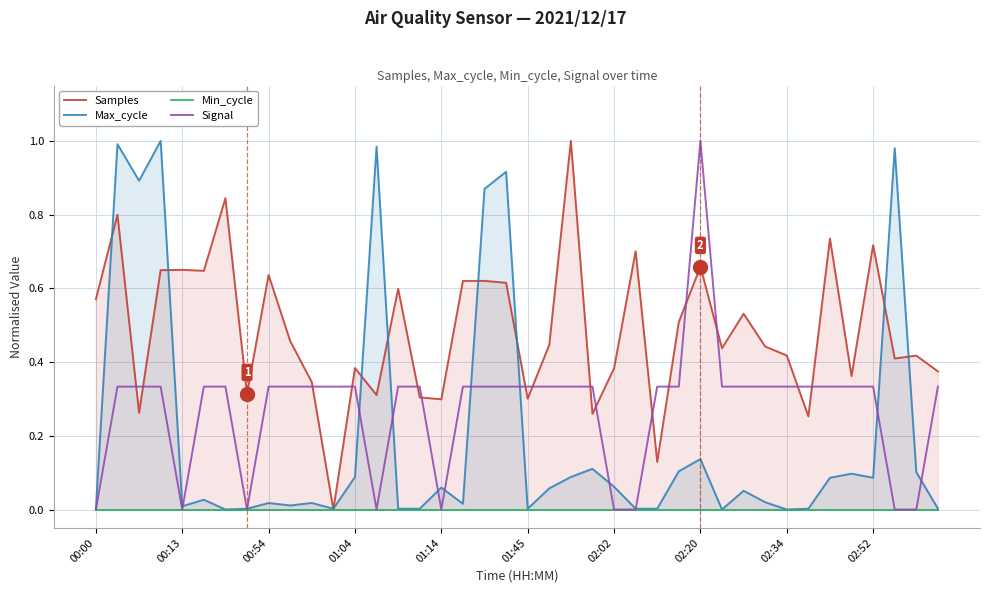

The value of Max_cycle at 25 is 0.0. True or false?

True